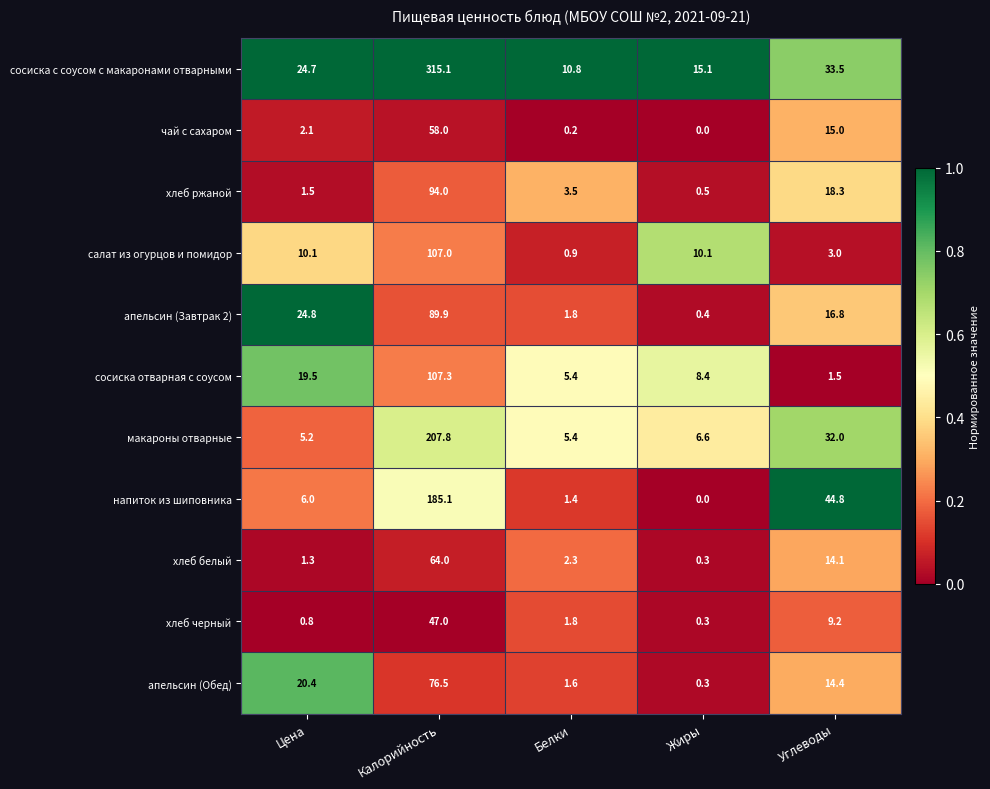

At how many categories does at least one series exceed 0?

5